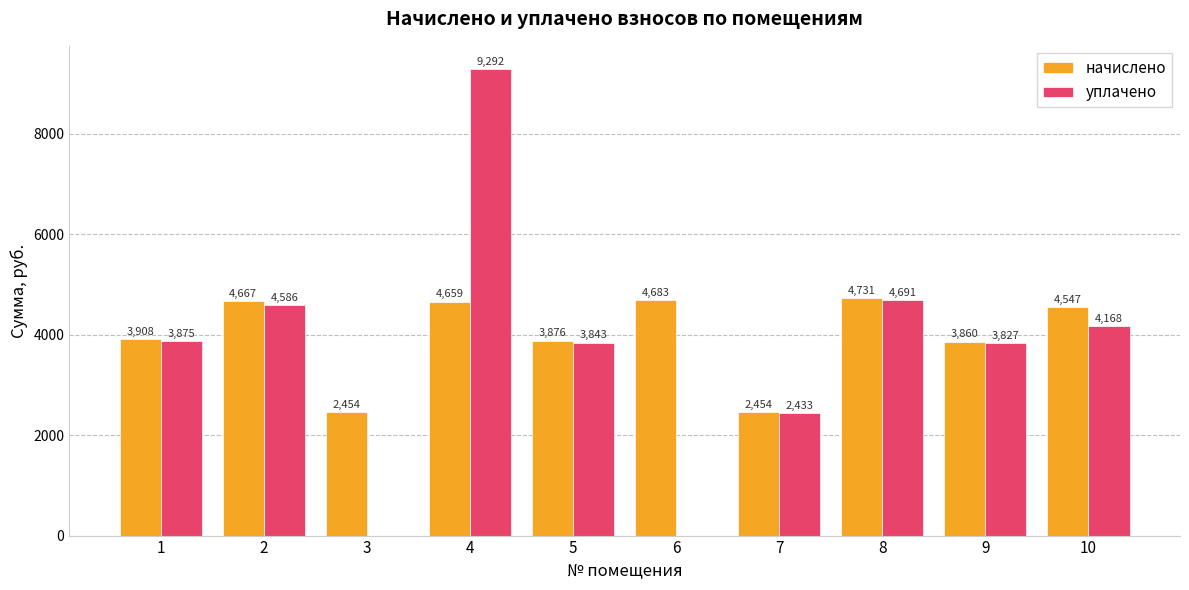

Is it true that уплачено equals 9291.5 at 4?

True